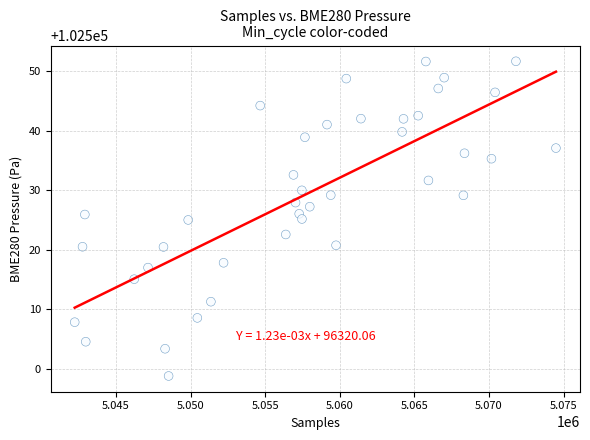

What is the range of Y values (max minus min)?

52.8